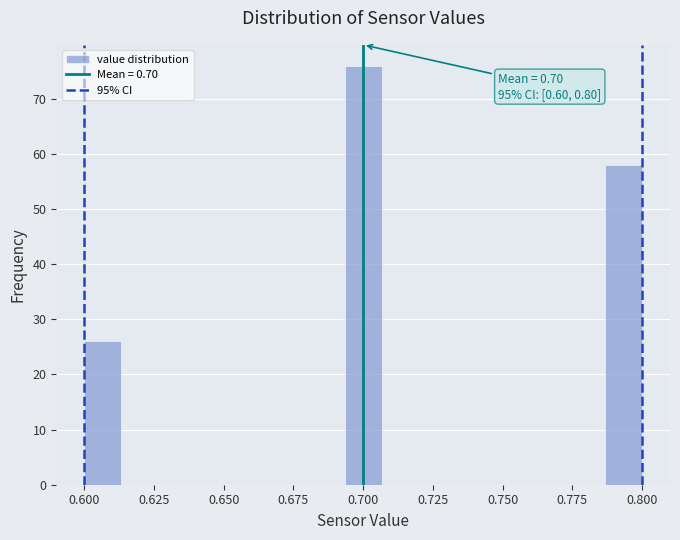

Read against the x-axis, roughly where is the centre of the tallest bar?

0.700